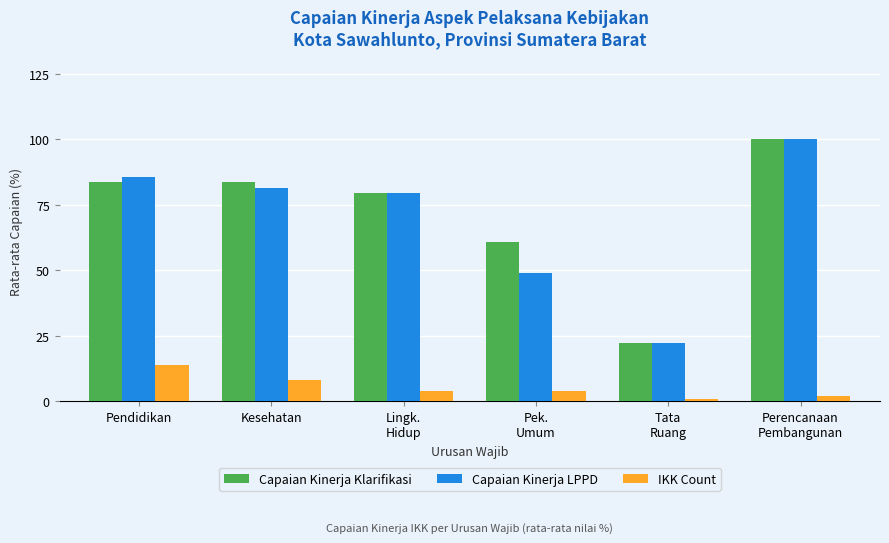

Are the bars grouped side by side (vs. stacked)?

Yes